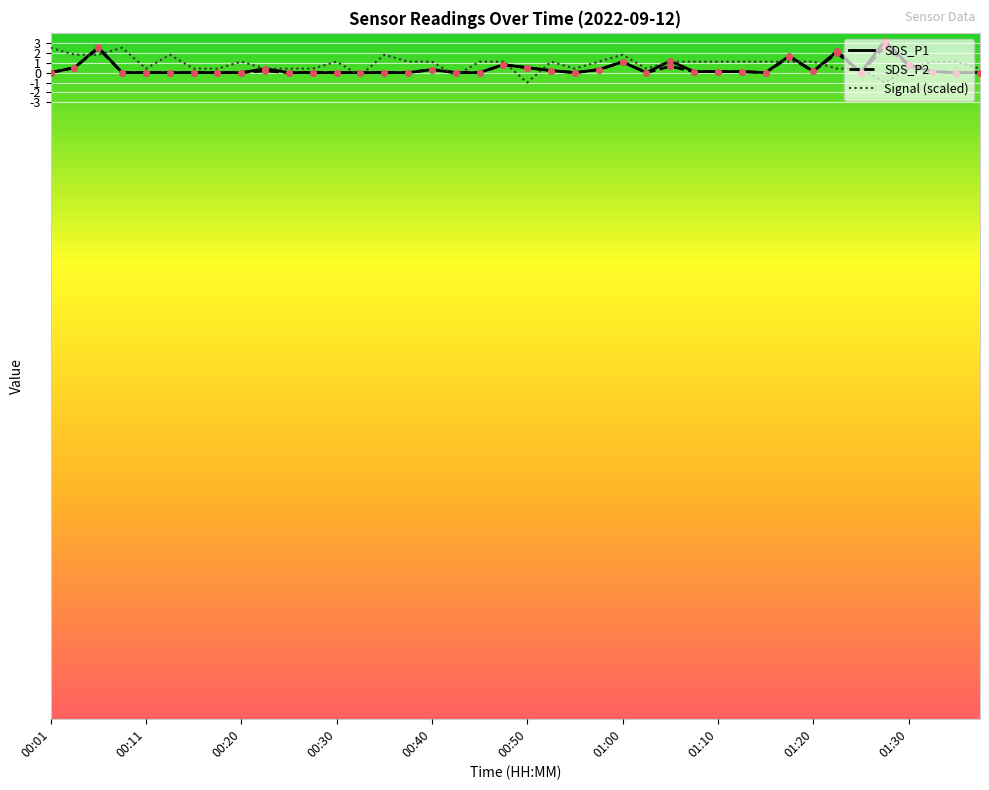

What is the greatest value displayed?

3.2